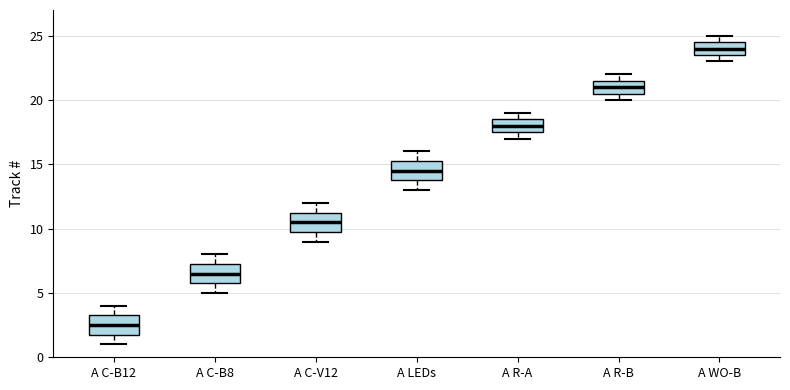

Where is the upper edge of the box for A LEDs on the y-axis? The values are not printed on the chart, so give them approximately, as read against the axis.

15.5